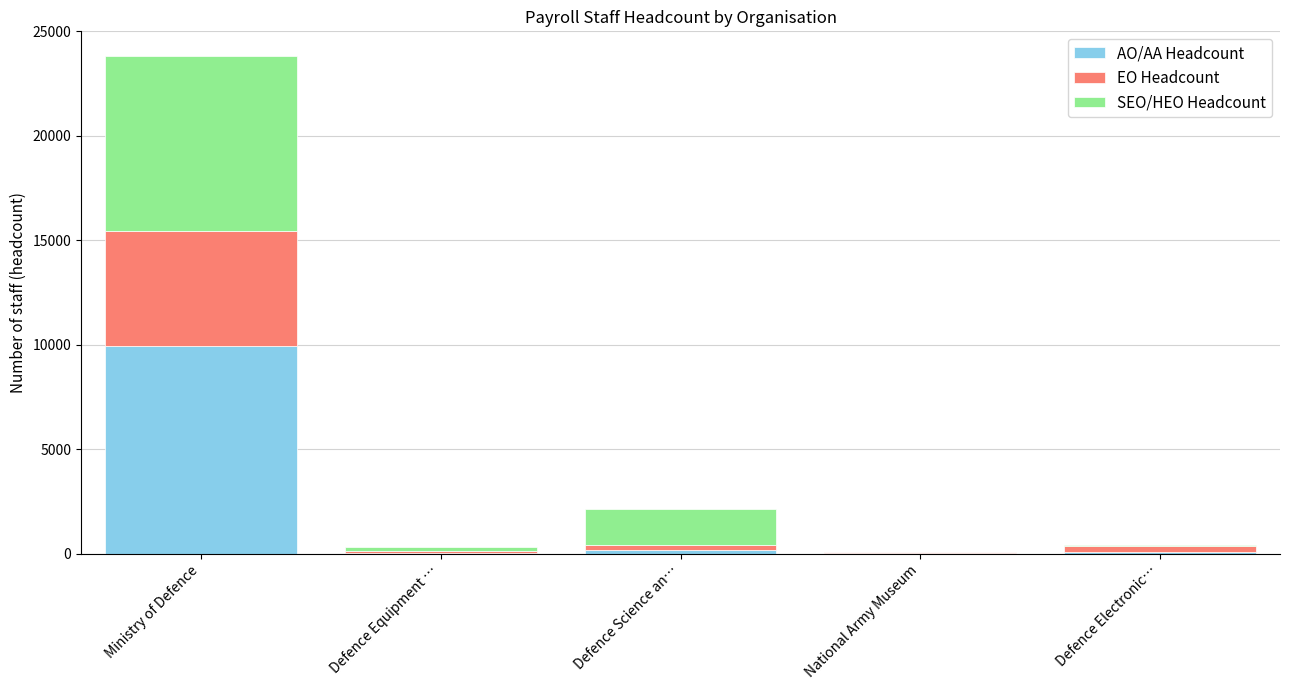

Are the bars grouped side by side (vs. stacked)?

No